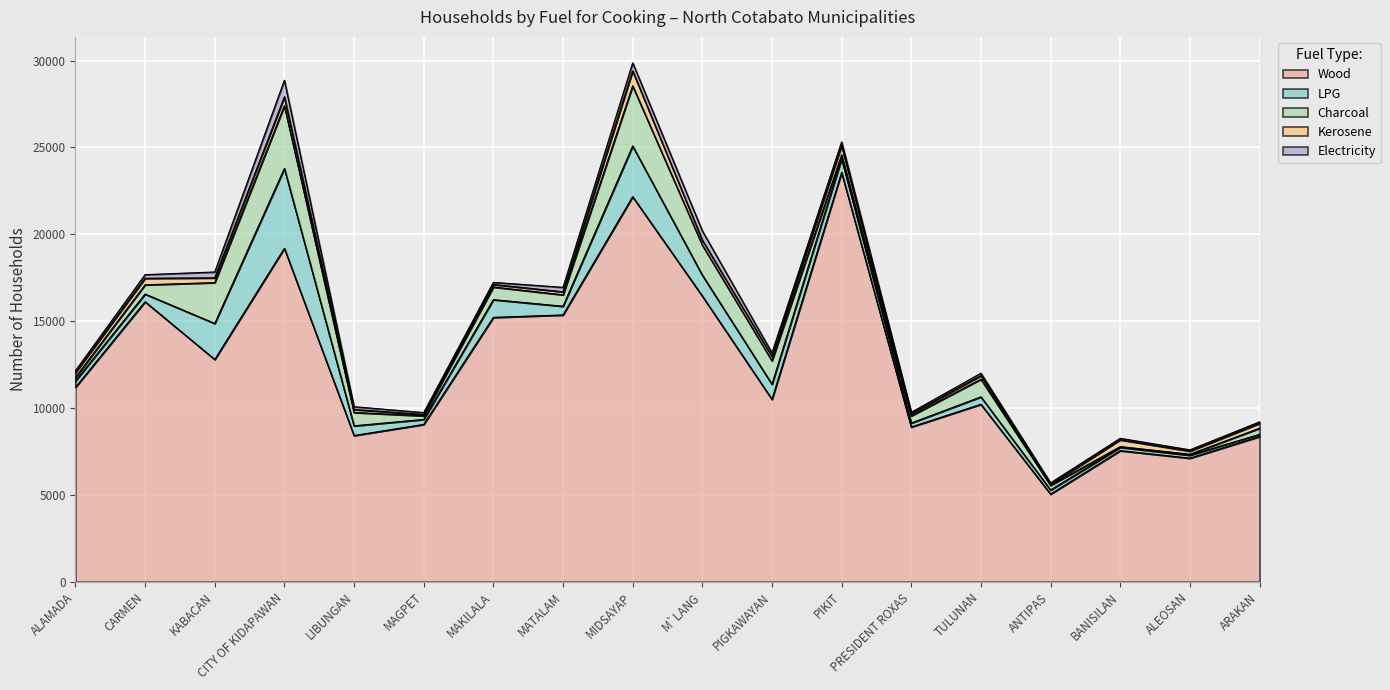

Where is the first local minimum for Wood?

KABACAN